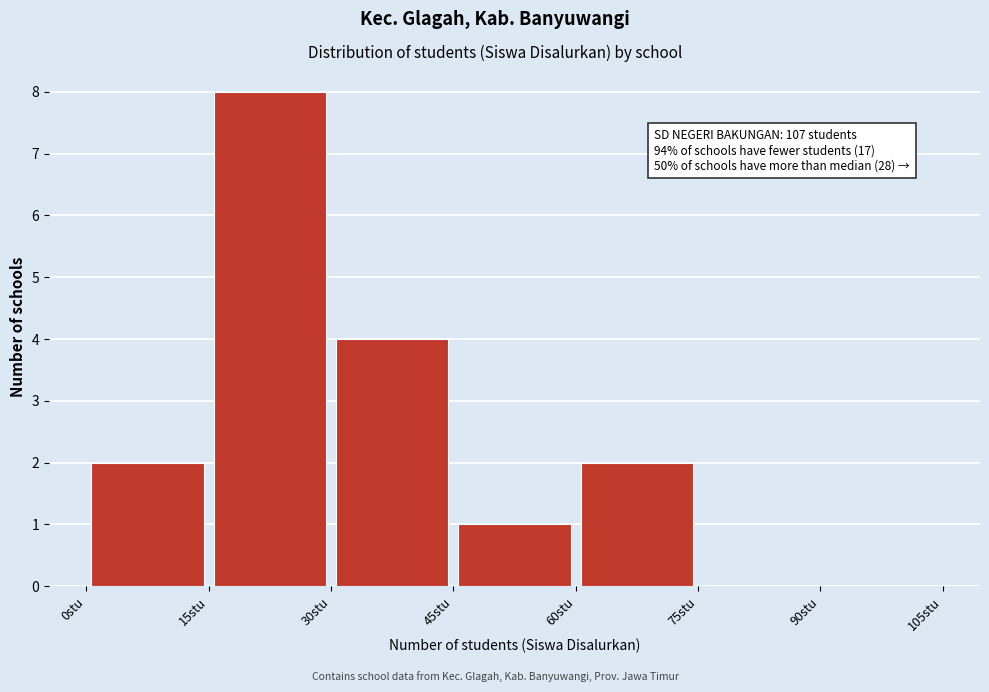

Which range on the x-axis has the tallest bar?

15 to 30